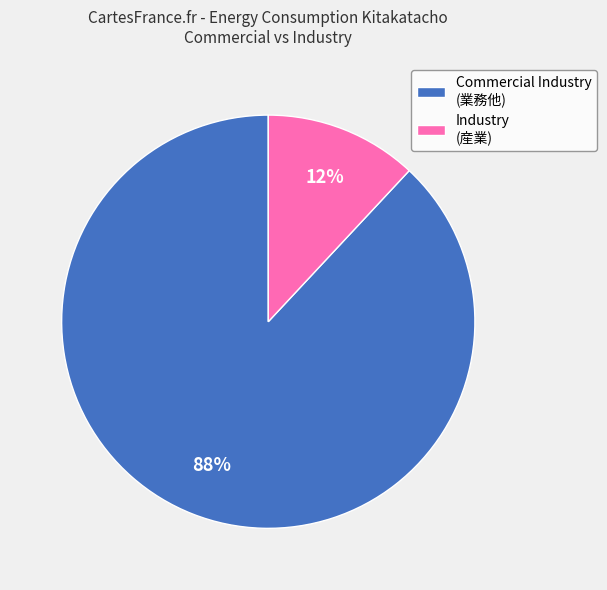

Combined, do Commercial Industry (業務他) and Industry (産業) account for over 50%?

Yes